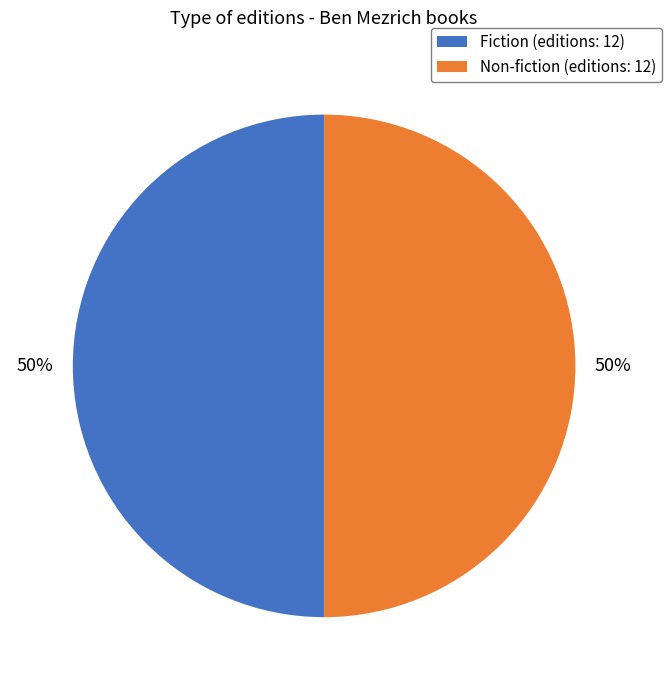

What is the ratio of the value at Non-fiction (editions: 12) to the value at Fiction (editions: 12)?

1.0